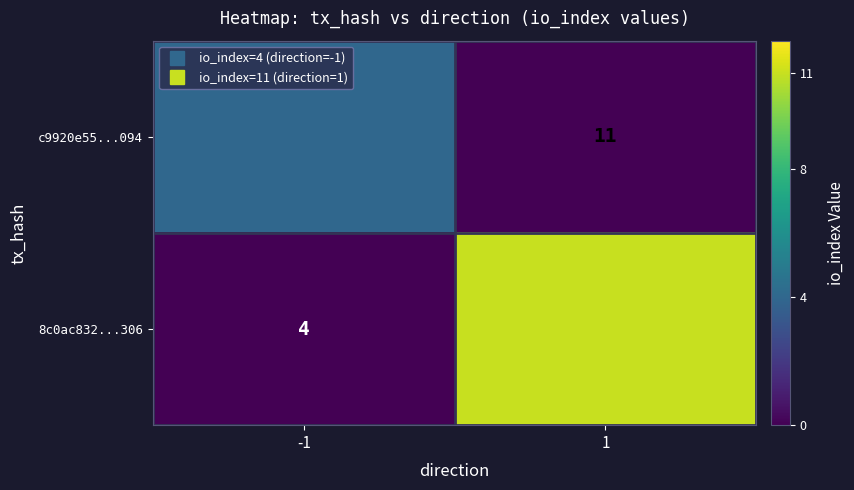

At which label is 8c0ac832...306 closest to 5?

-1